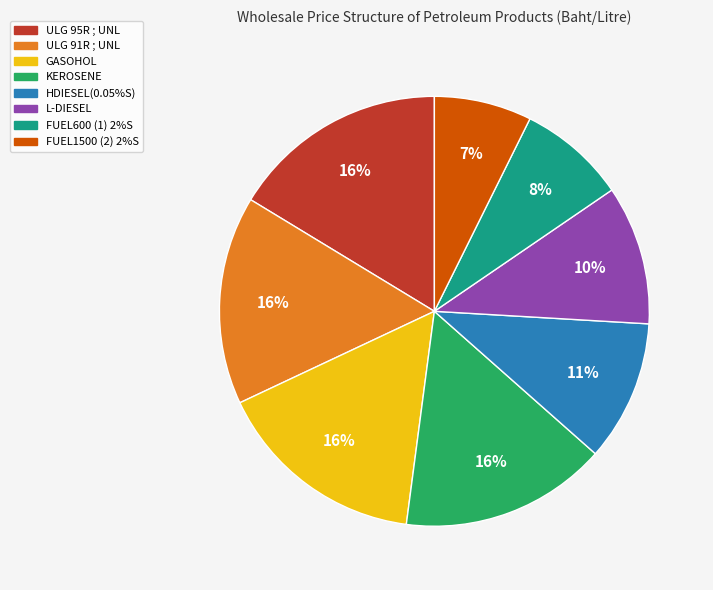

Which slice is the smallest?

FUEL1500 (2) 2%S